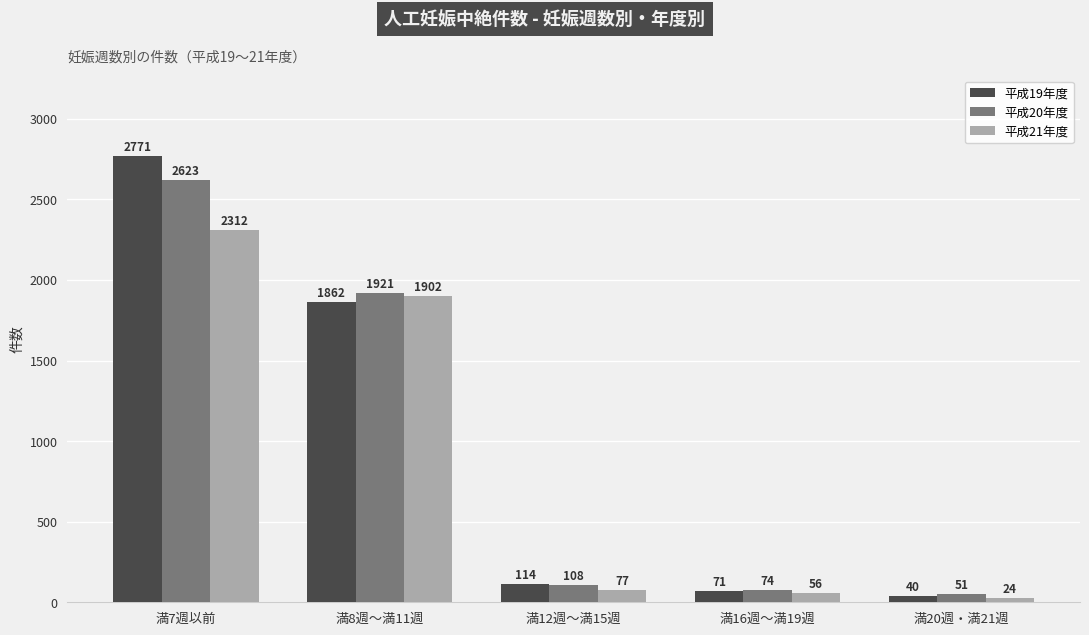

Which series changed the most between 満7週以前 and 満20週・満21週?

平成19年度